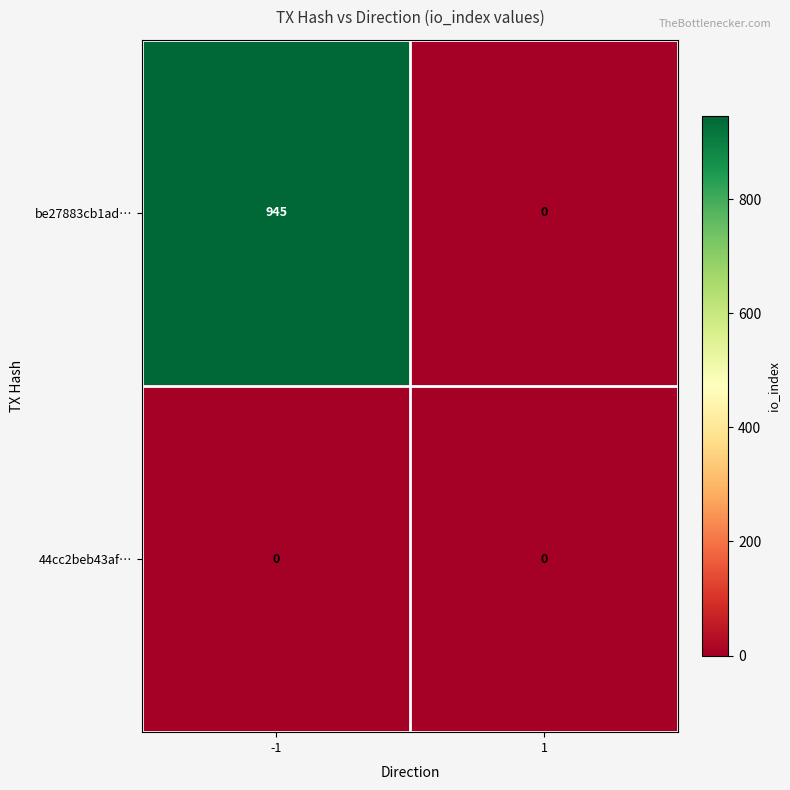

Rank the series by their average value, from lowest to highest.

44cc2beb43af…, be27883cb1ad…